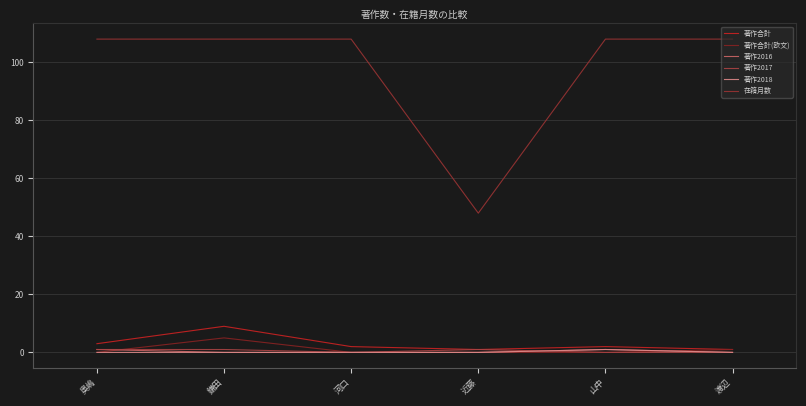

What position from the right is 近藤?

3